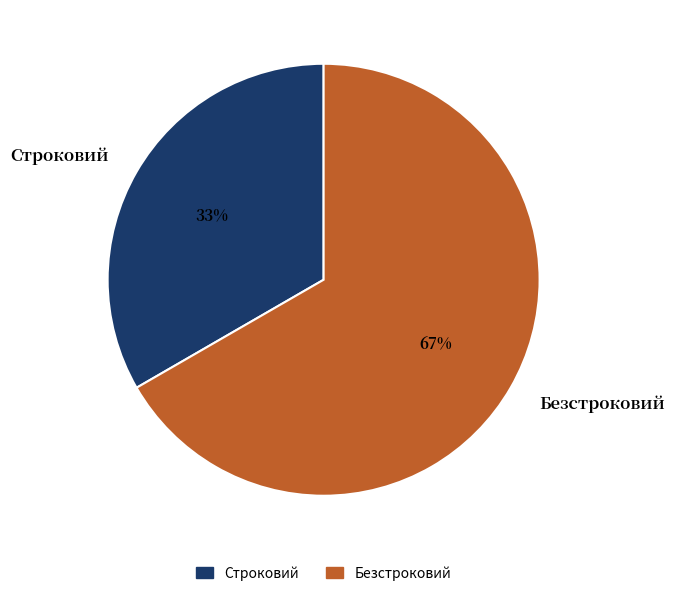

True or false: Строковий accounts for 20% of the total.

False